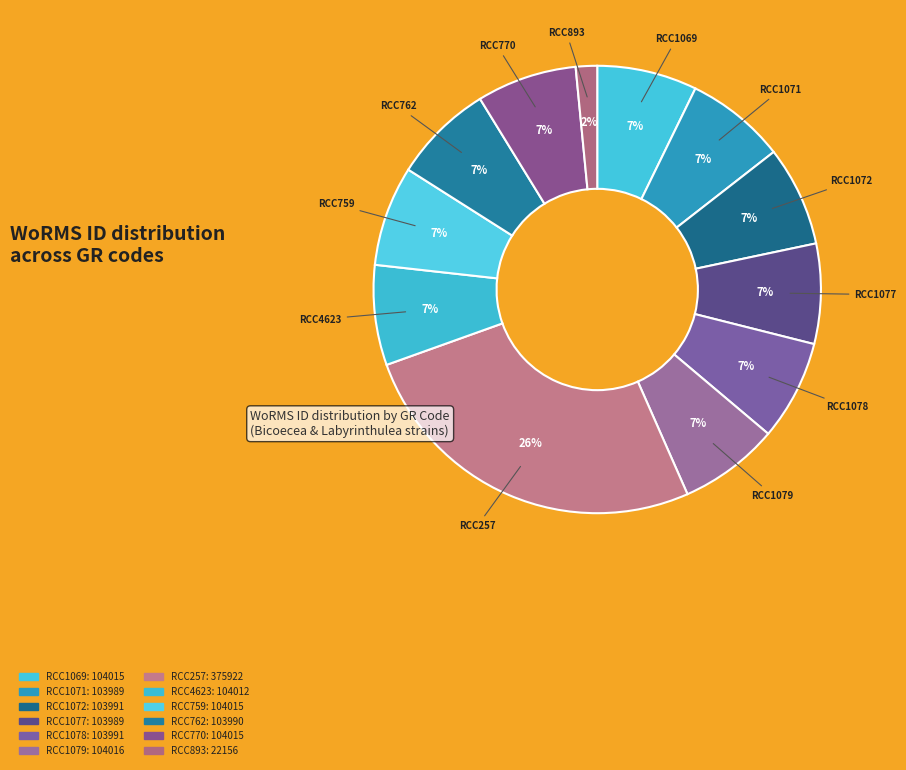

Is it true that RCC759 is 7% of the pie?

True